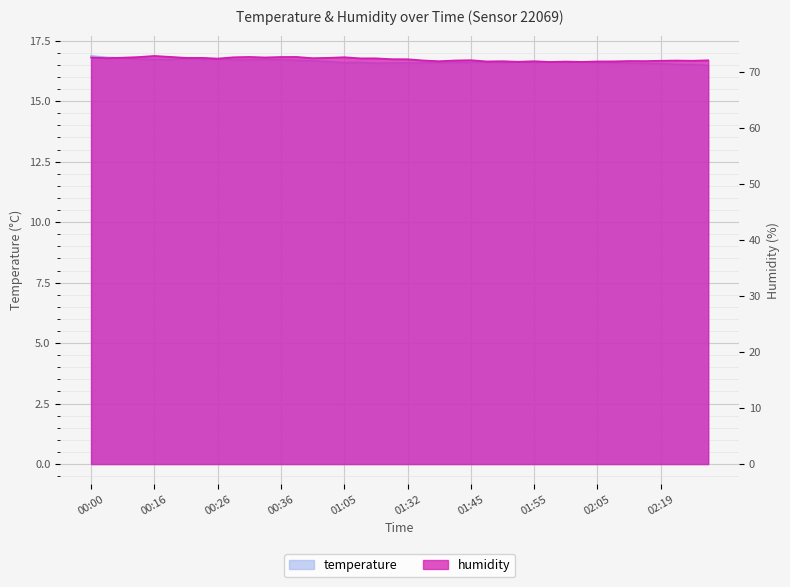

What is the sum of the humidity values at 02:16 and 00:11?

144.4